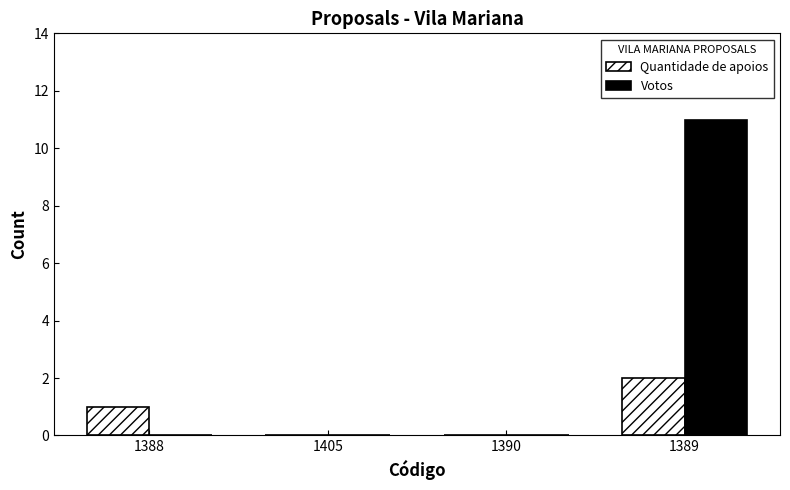

Reading left to right, transcribe all the data shown in this chart.

Quantidade de apoios: 1388=1	1405=0	1390=0	1389=2
Votos: 1388=0	1405=0	1390=0	1389=11